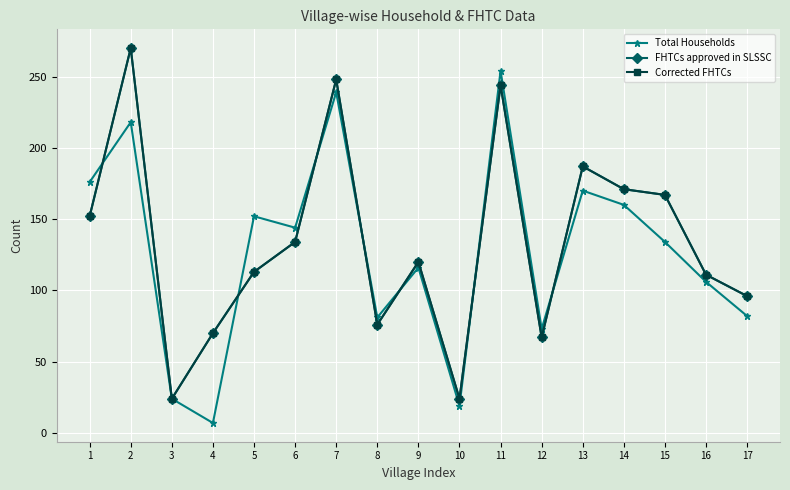

Does the chart have visible grid lines?

Yes